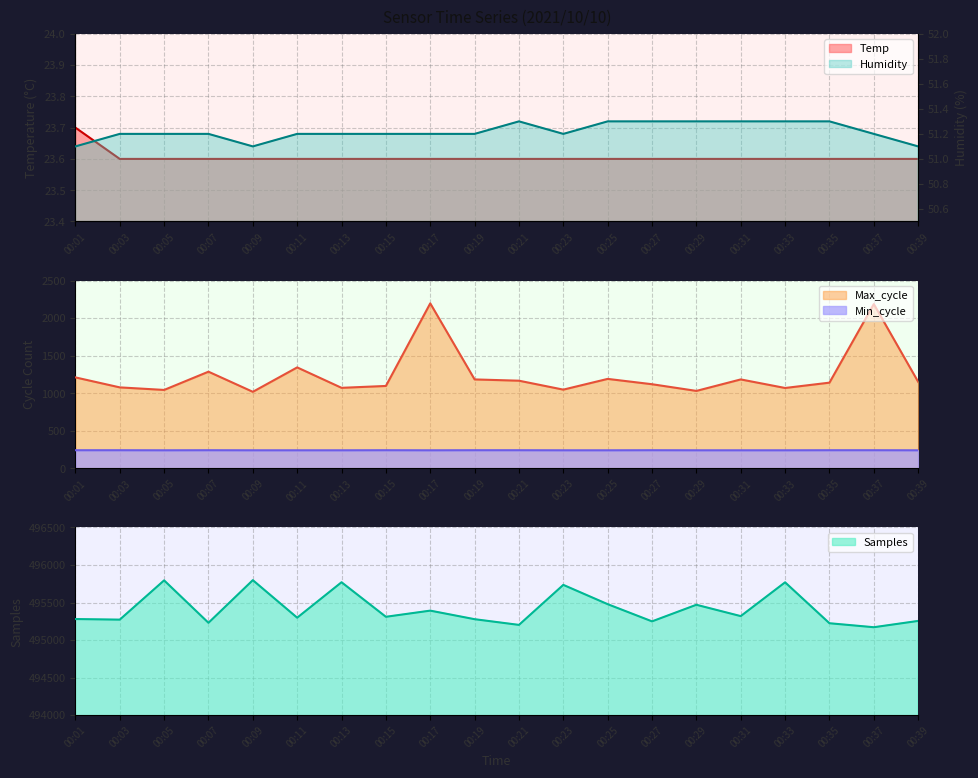

What is the approximate value of Samples at 00:33?

495769